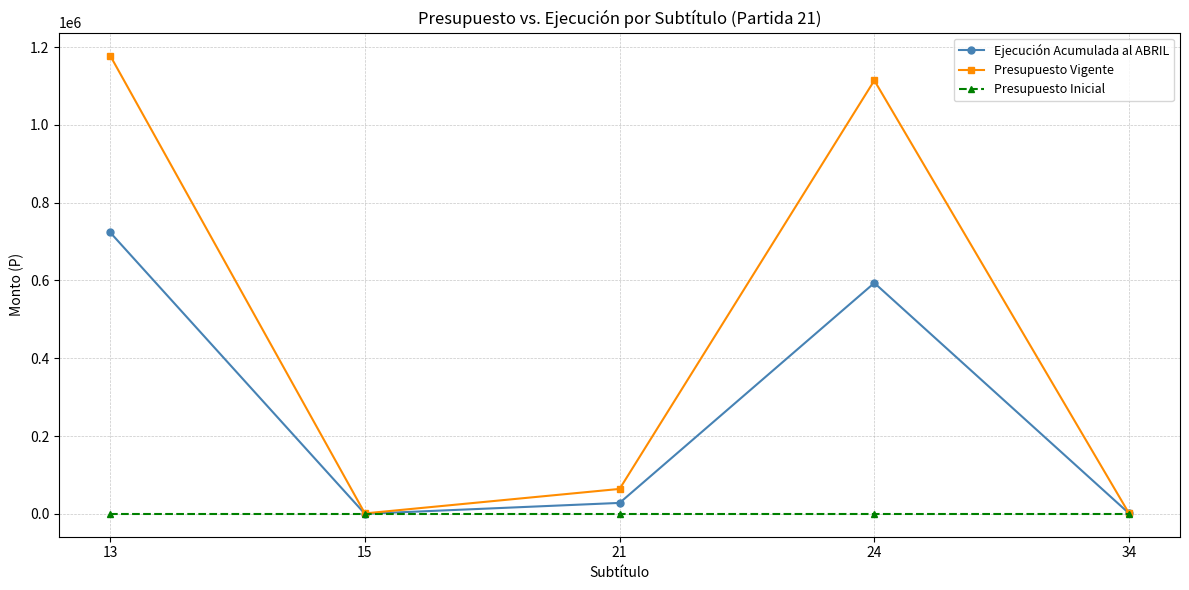

What is the spread (max minus min) of values at 21?

64000